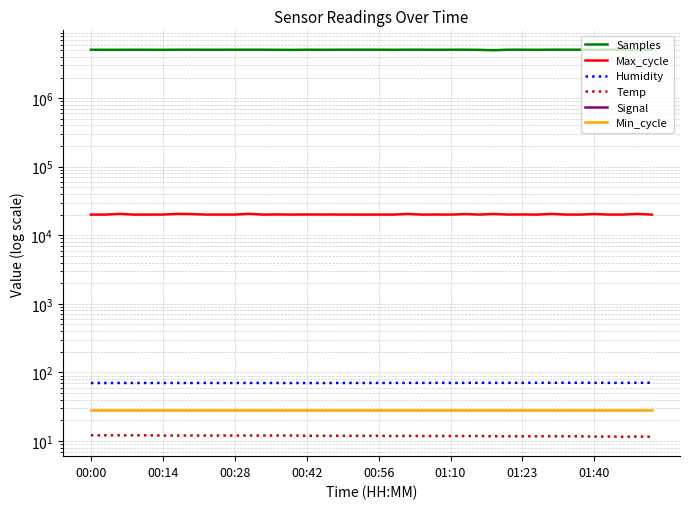

The Samples series shows 5094904.0 at 22. True or false?

True